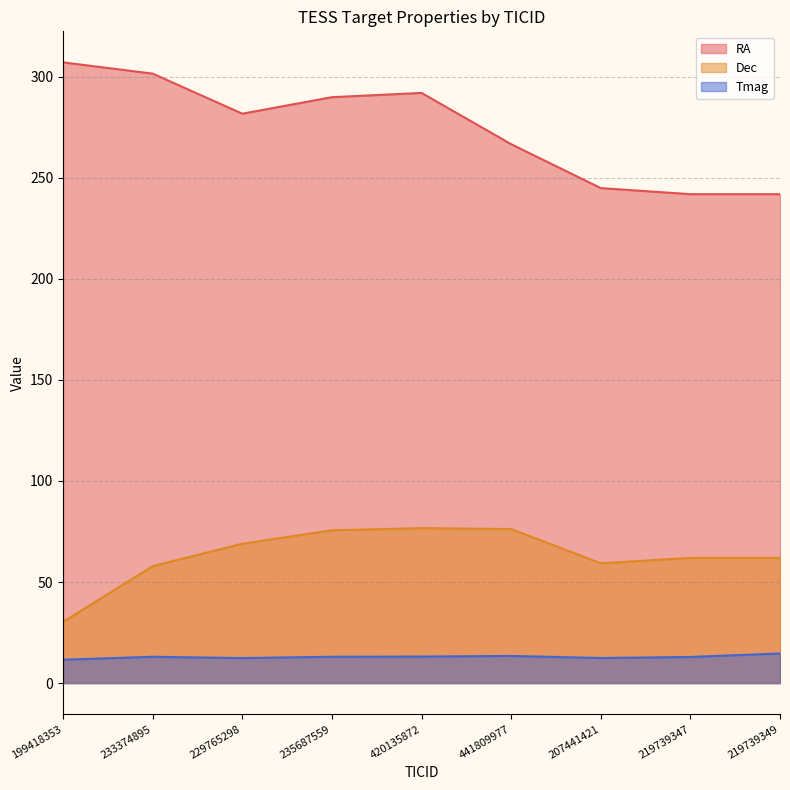

Is the value of RA at 219739349 greater than the value of Dec at 219739349?

Yes